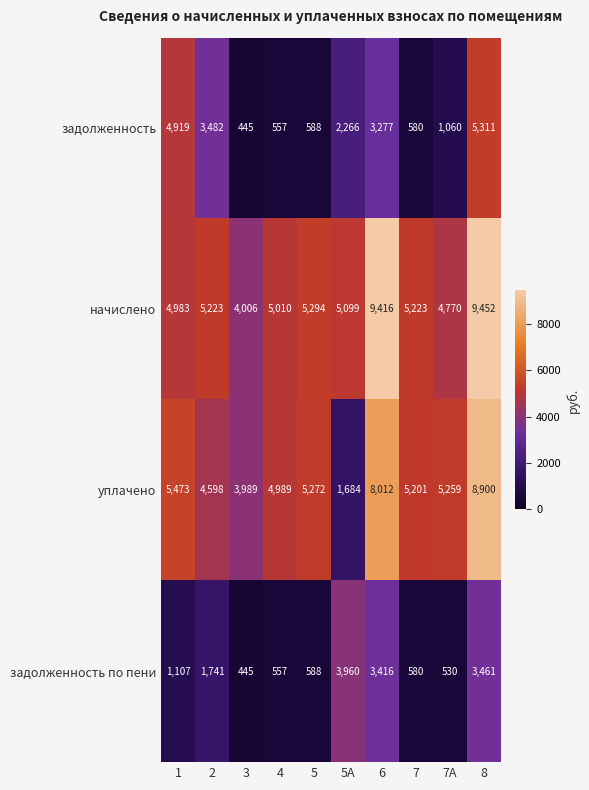

Which series changed the most between 1 and 7?

задолженность